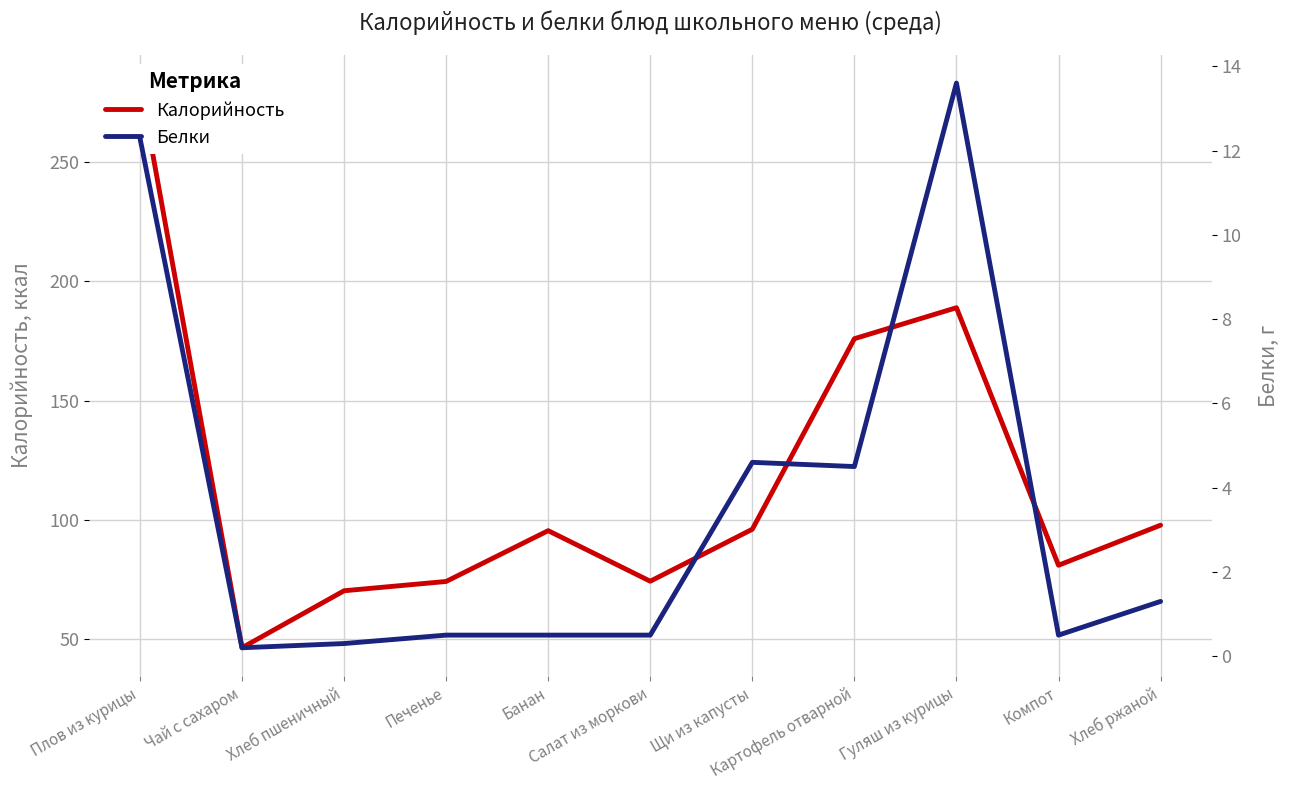

At which category does Белки reach its first local peak?

Щи из капусты